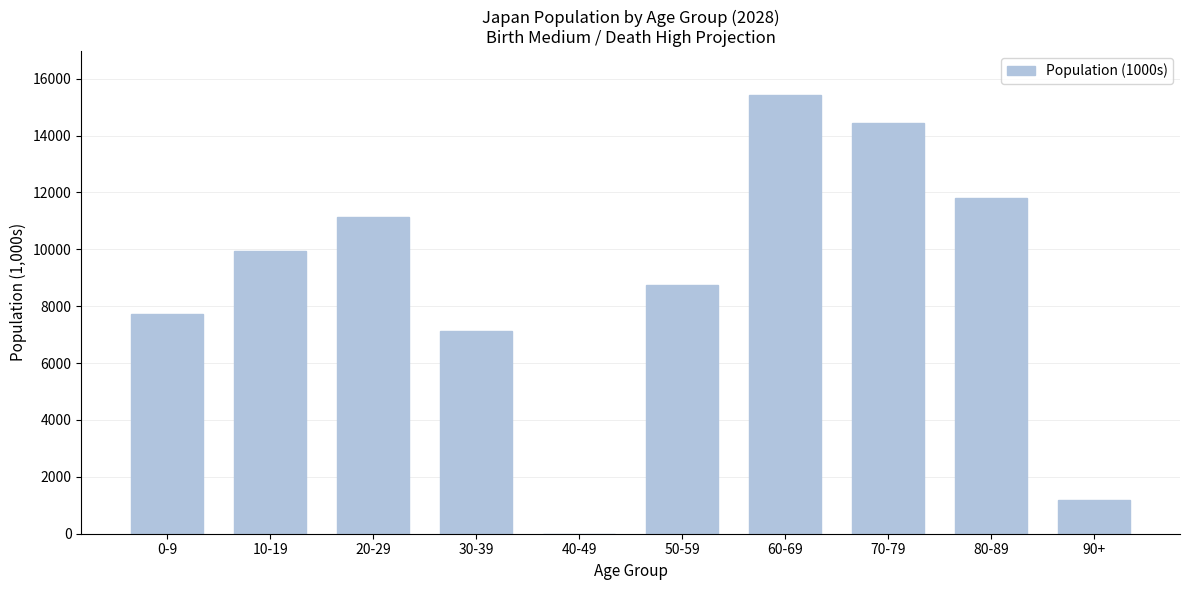

Reading right to left, transcribe all the data shown in this chart.

90+=1176.4	80-89=11812.1	70-79=14441.3	60-69=15423.6	50-59=8745.0	40-49=0.0	30-39=7123.1	20-29=11125.5	10-19=9945.1	0-9=7736.2